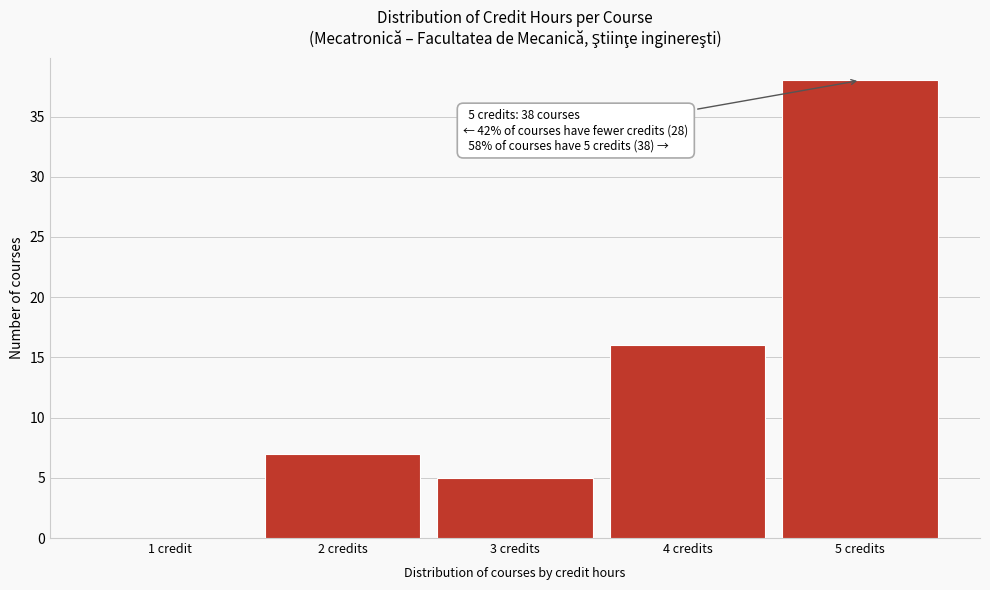

Reading right to left, list all the values displayed in this chart.

5 credits=38	4 credits=16	3 credits=5	2 credits=7	1 credit=0